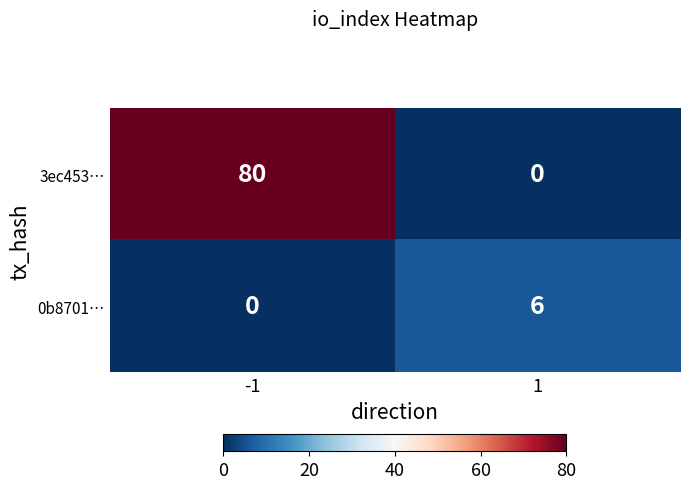

Rank the series by their maximum value, from highest to lowest.

3ec453…, 0b8701…